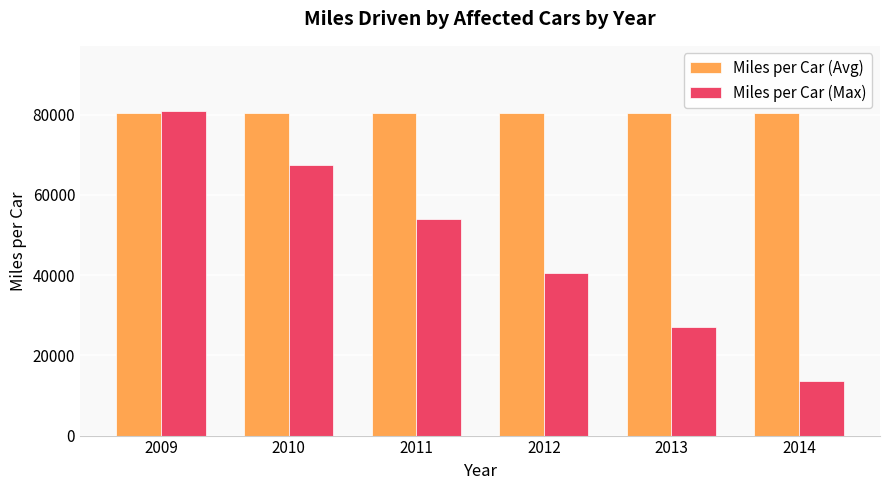

Read the Miles per Car (Avg) value at 2013.

80333.3